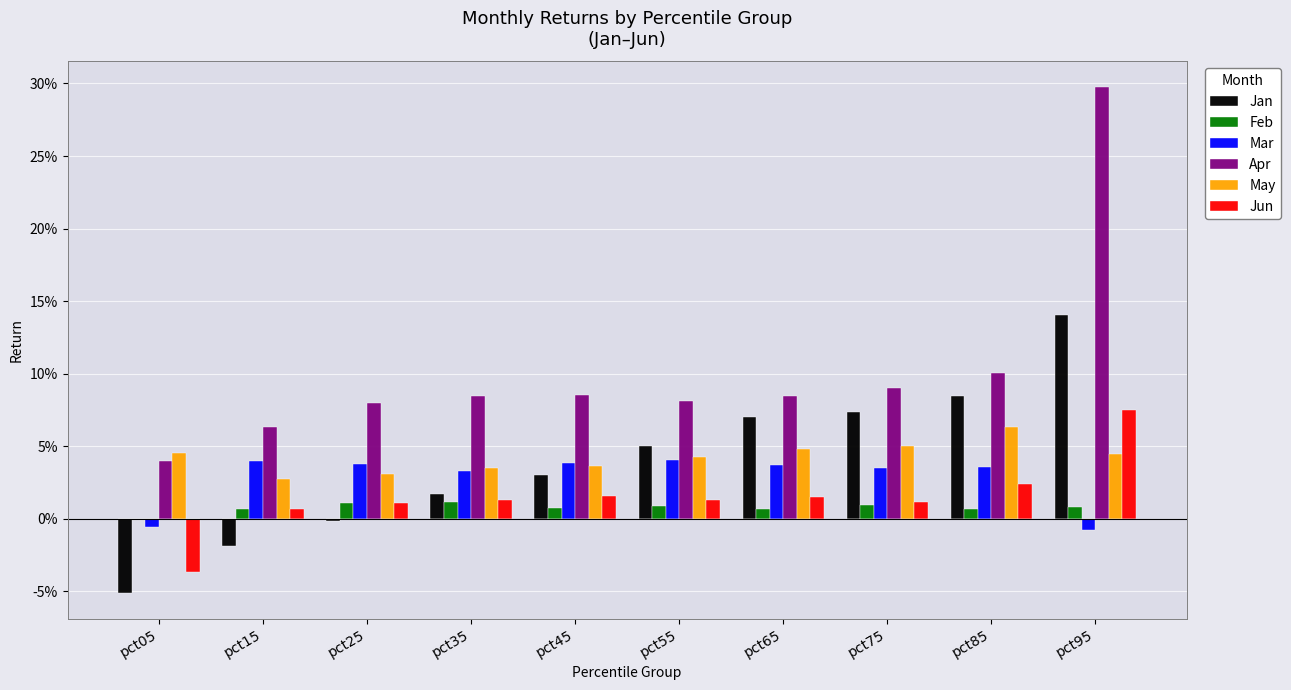

At how many categories does at least one series exceed 0?

10